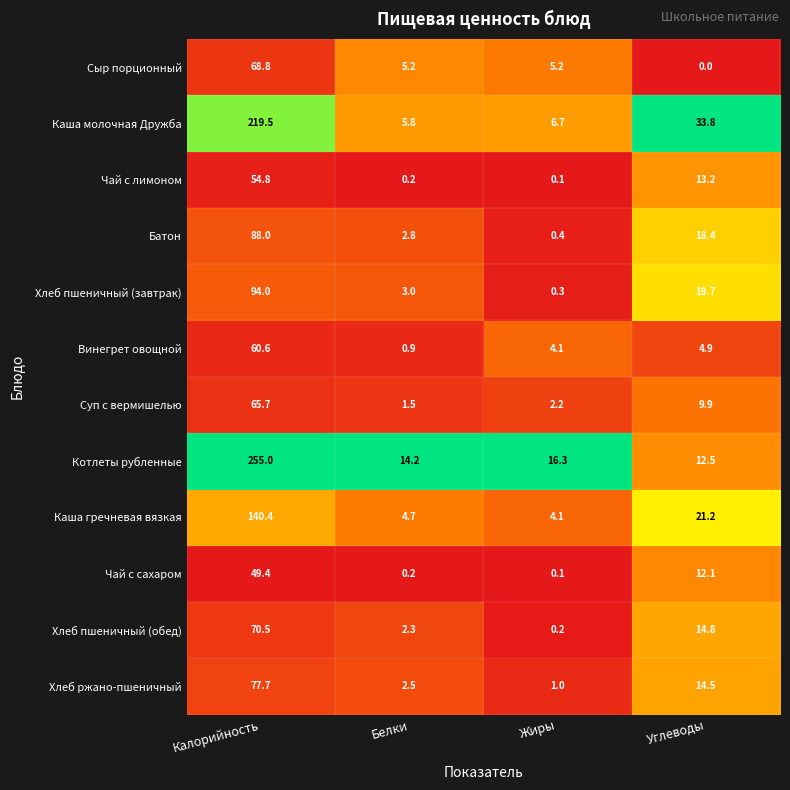

Which series changed the most between Жиры and Углеводы?

Каша молочная Дружба